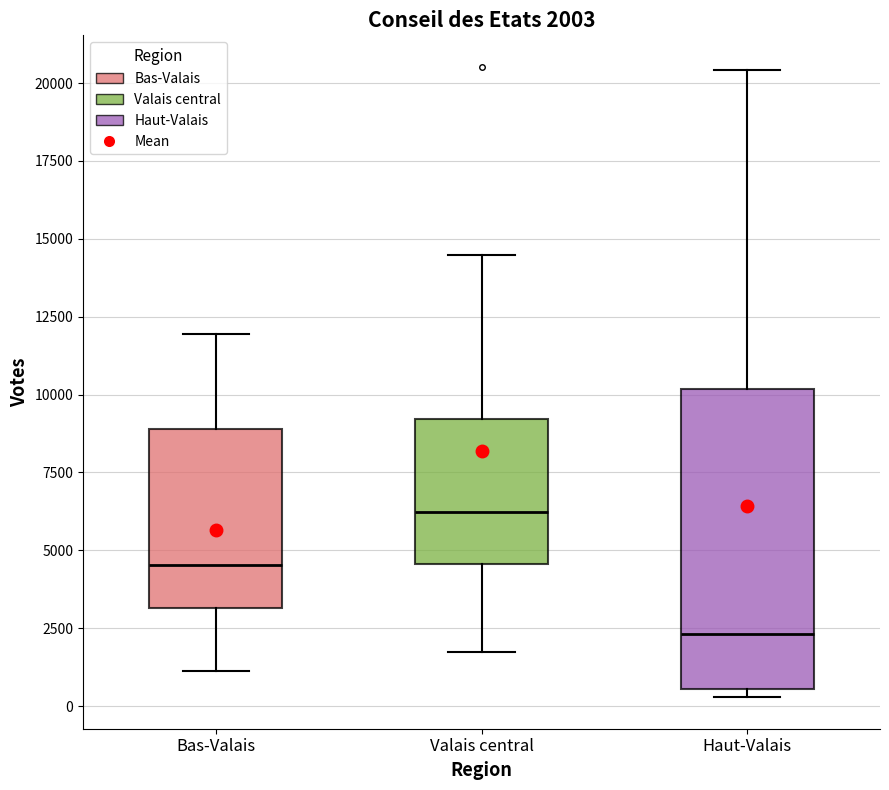

Which box is the tallest, from its lower edge to its upper edge?

Haut-Valais